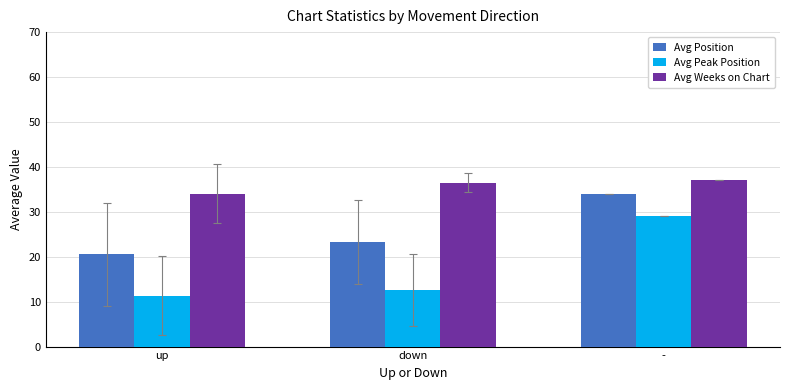

What is the value of the Avg Position bar at the 3rd from the left?

34.0